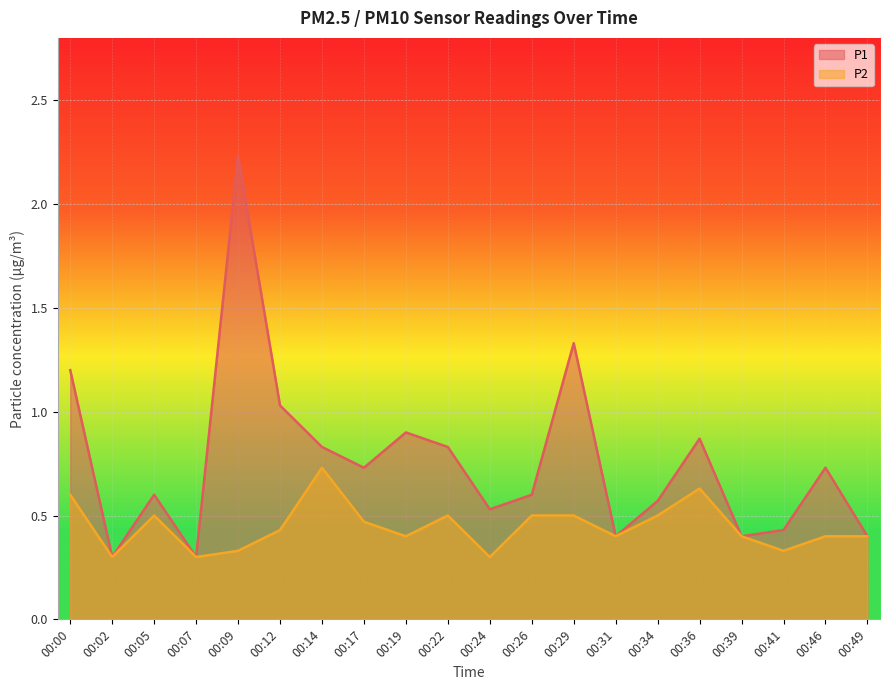

True or false: P1 and P2 intersect in this chart.

False